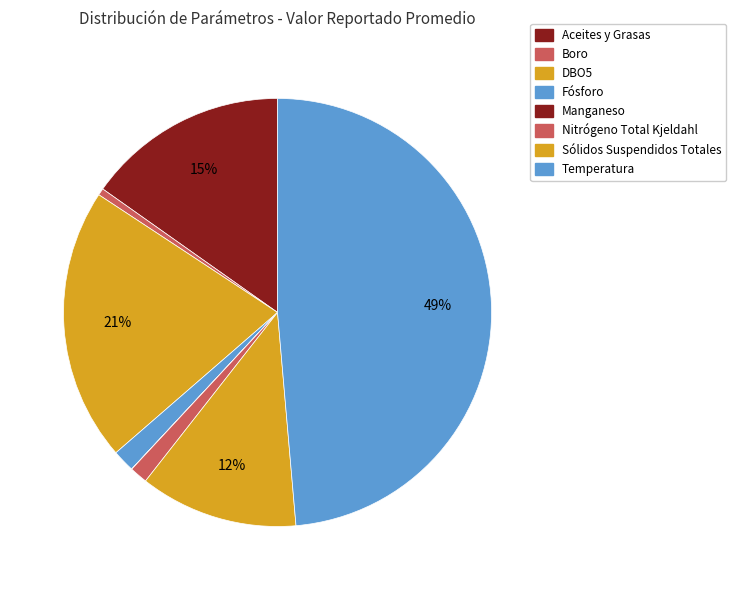

Is there any slice that represents more than half of the pie?

No